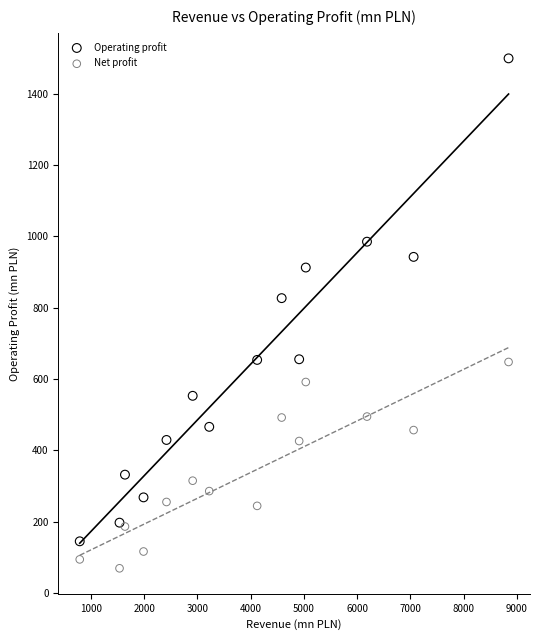

Which series contains the lowest Y value?

Net profit